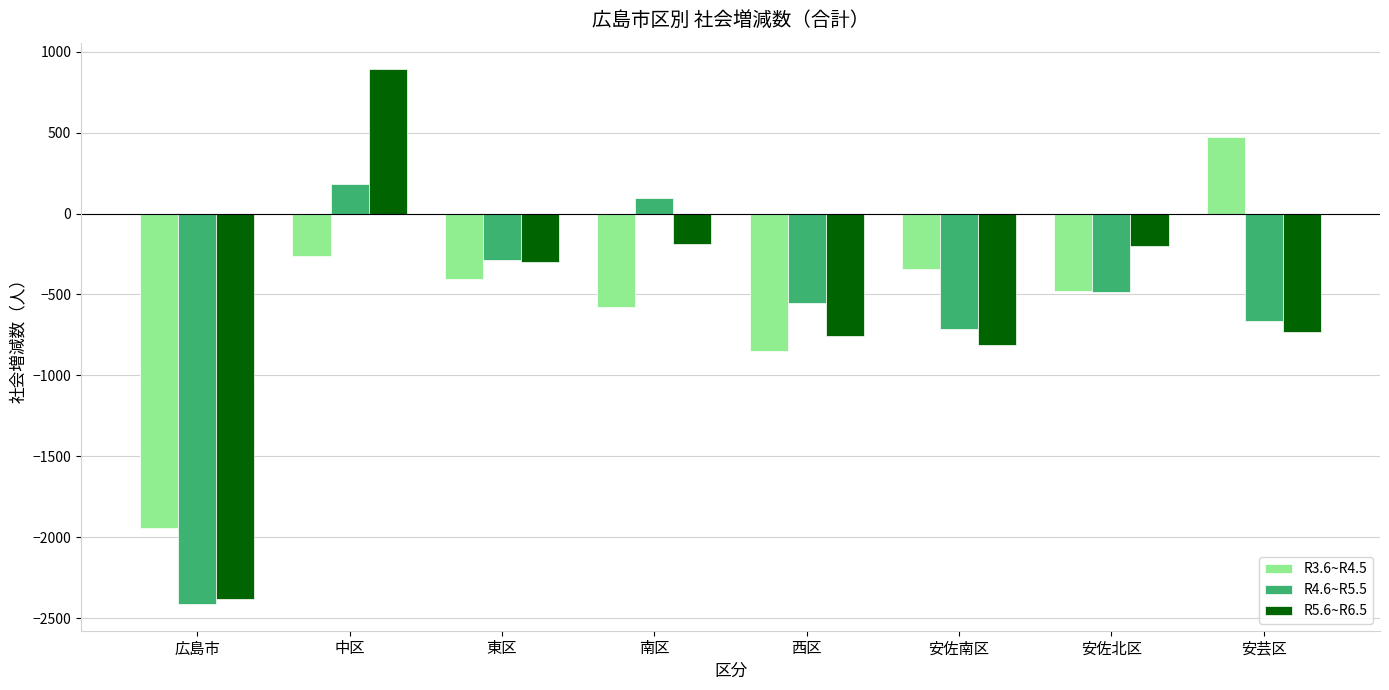

What is the value of the R5.6~R6.5 bar at the 8th from the left?

-734